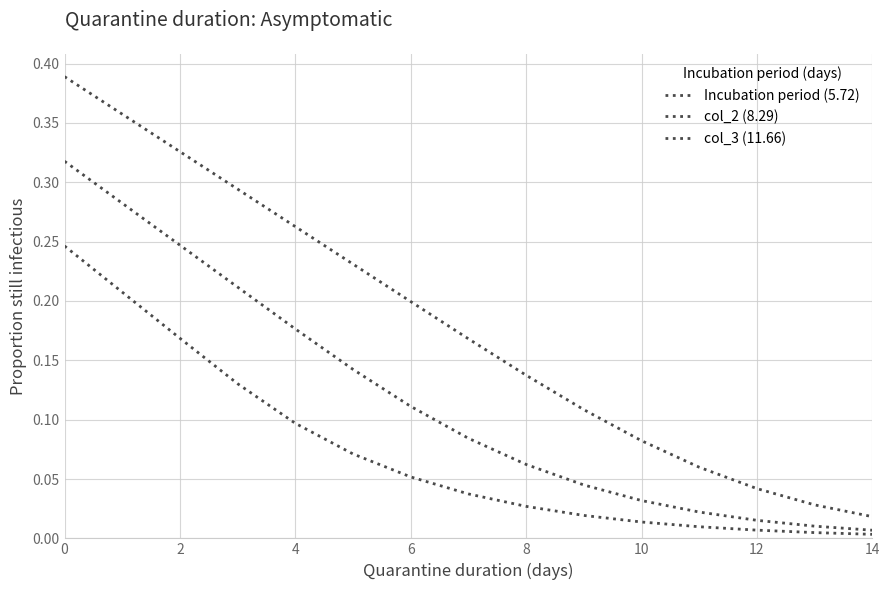

How many lines are shown in the chart?

3